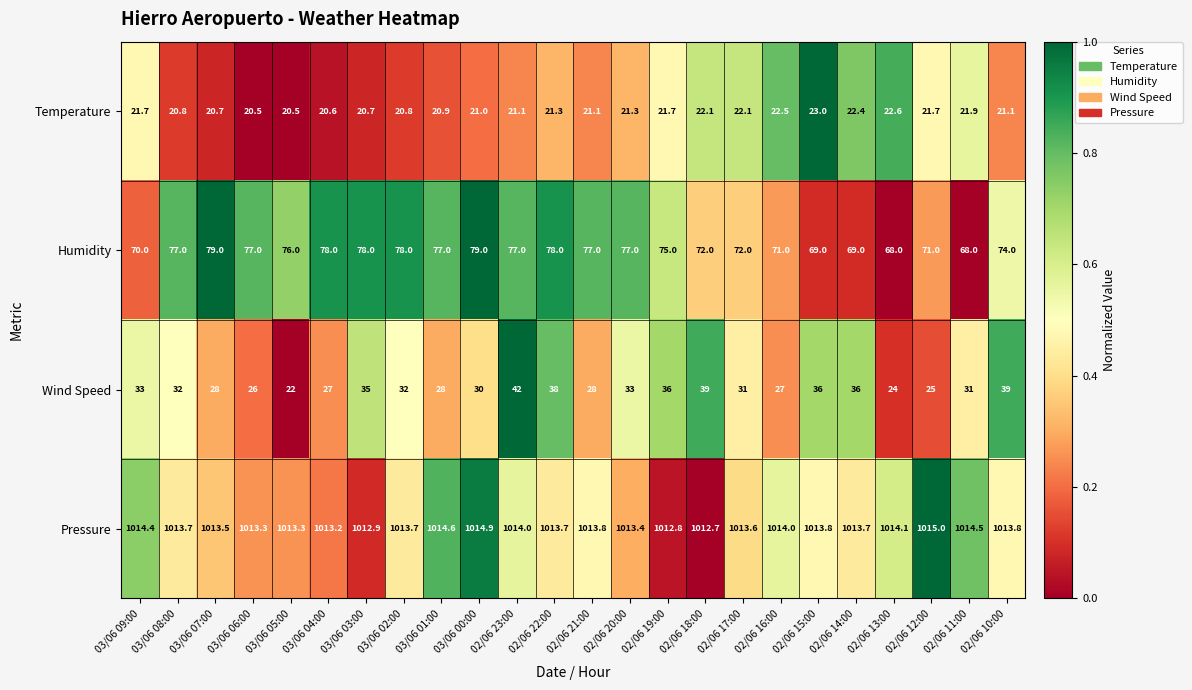

Is it true that Temperature equals 34.3 at 03/06 07:00?

False